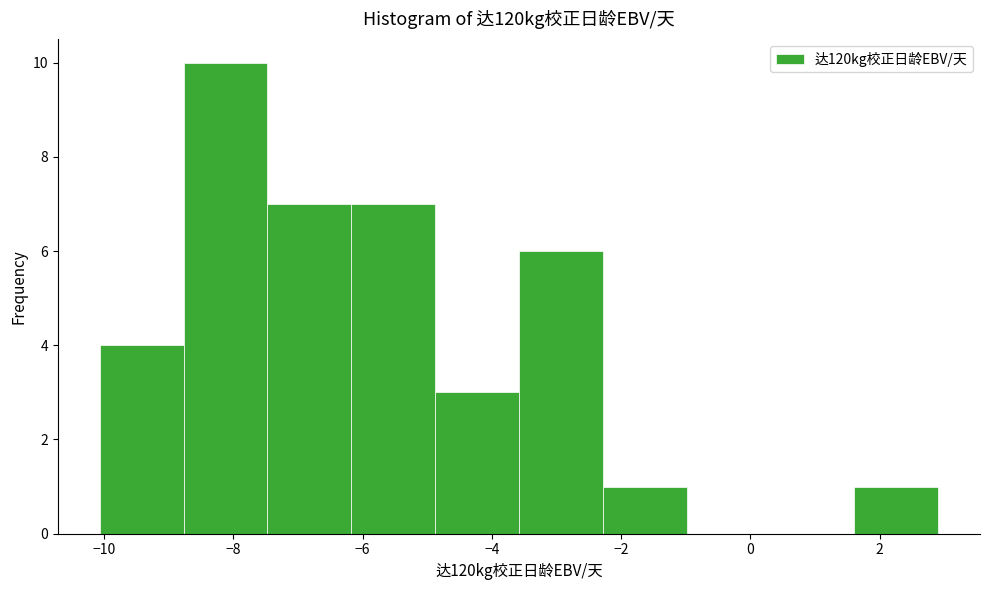

Reading left to right, transcribe this chart: for each bar, give the range it covers on the x-axis and its height. Neither the bar edges nor the heights are printed on the chart, so give them approximately, as read against the axes.

-10.0 to -8.8: 4
-8.8 to -7.4: 10
-7.4 to -6.2: 7
-6.2 to -4.8: 7
-4.8 to -3.6: 3
-3.6 to -2.2: 6
-2.2 to -1.0: 1
-1.0 to 0.4: 0
0.4 to 1.6: 0
1.6 to 3.0: 1